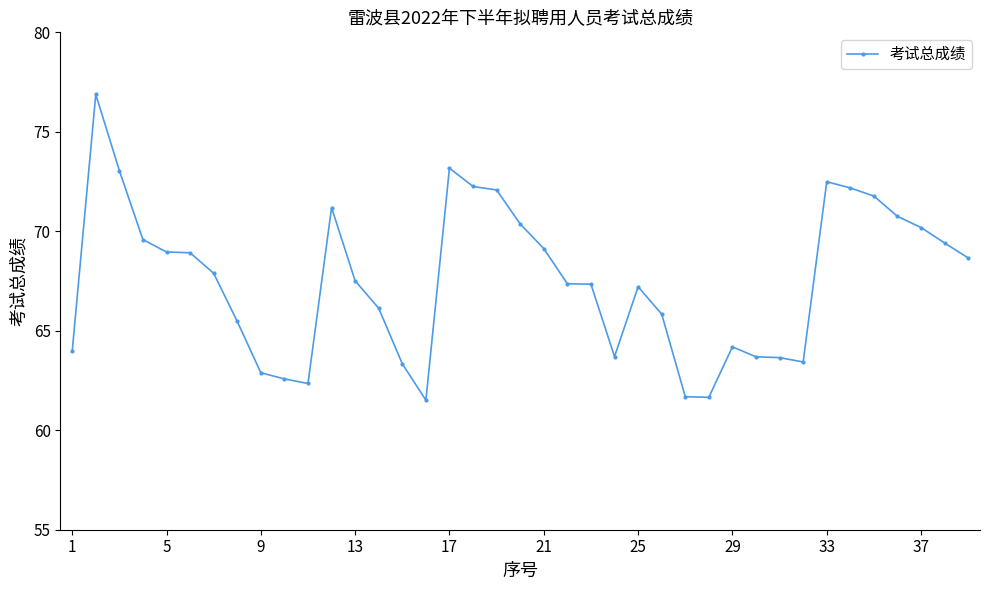

True or false: the data has more than 1 interior local peaks.

True